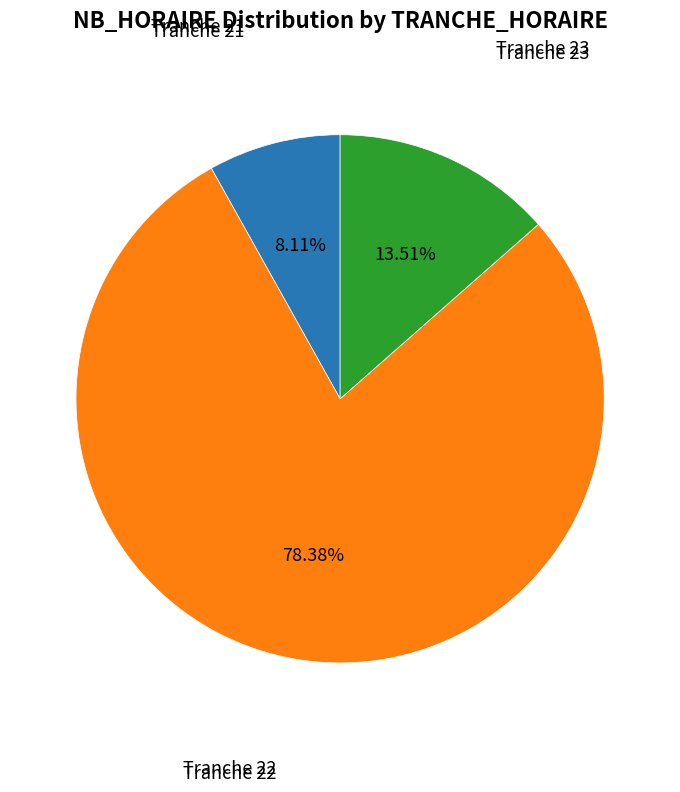

Which slice is the largest?

22